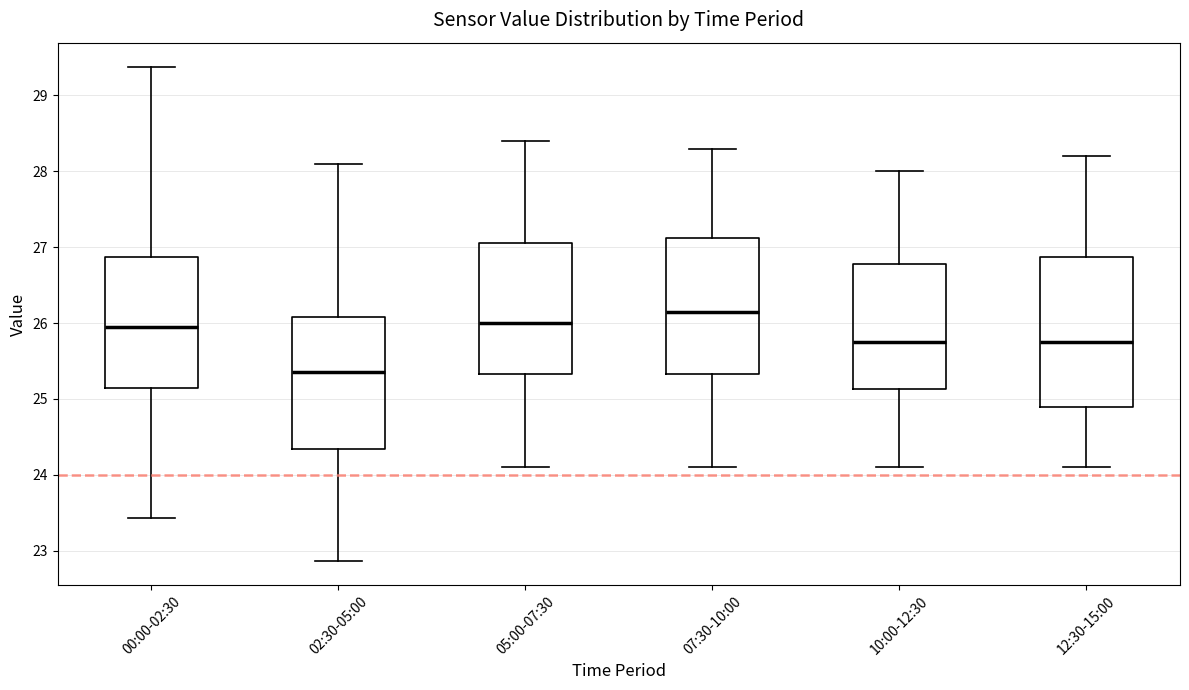

Reading left to right, read every box against the y-axis: the position of its median line, the range the box covers, and the ends of its whiskers. The values are not printed on the chart, so give them approximately, as read against the axis.

00:00-02:30: median 26.0, box 25.1 to 26.9, whiskers 23.4 to 29.4
02:30-05:00: median 25.4, box 24.3 to 26.1, whiskers 22.9 to 28.1
05:00-07:30: median 26.0, box 25.3 to 27.1, whiskers 24.1 to 28.4
07:30-10:00: median 26.2, box 25.3 to 27.1, whiskers 24.1 to 28.3
10:00-12:30: median 25.8, box 25.1 to 26.8, whiskers 24.1 to 28.0
12:30-15:00: median 25.8, box 24.9 to 26.9, whiskers 24.1 to 28.2